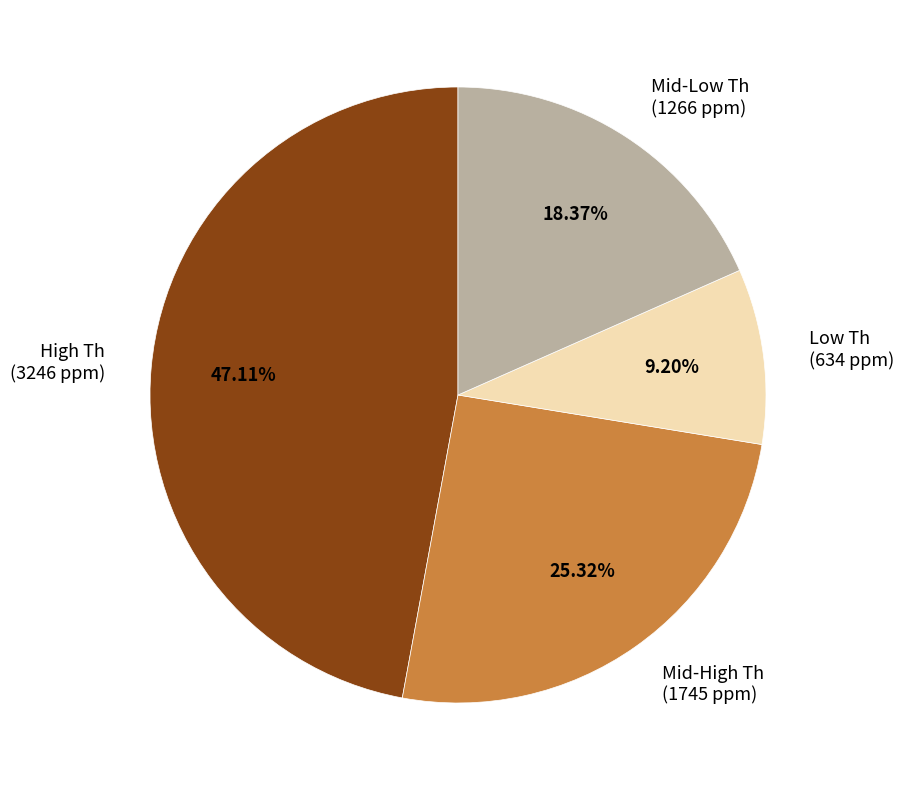

Is there a majority slice in this chart?

No